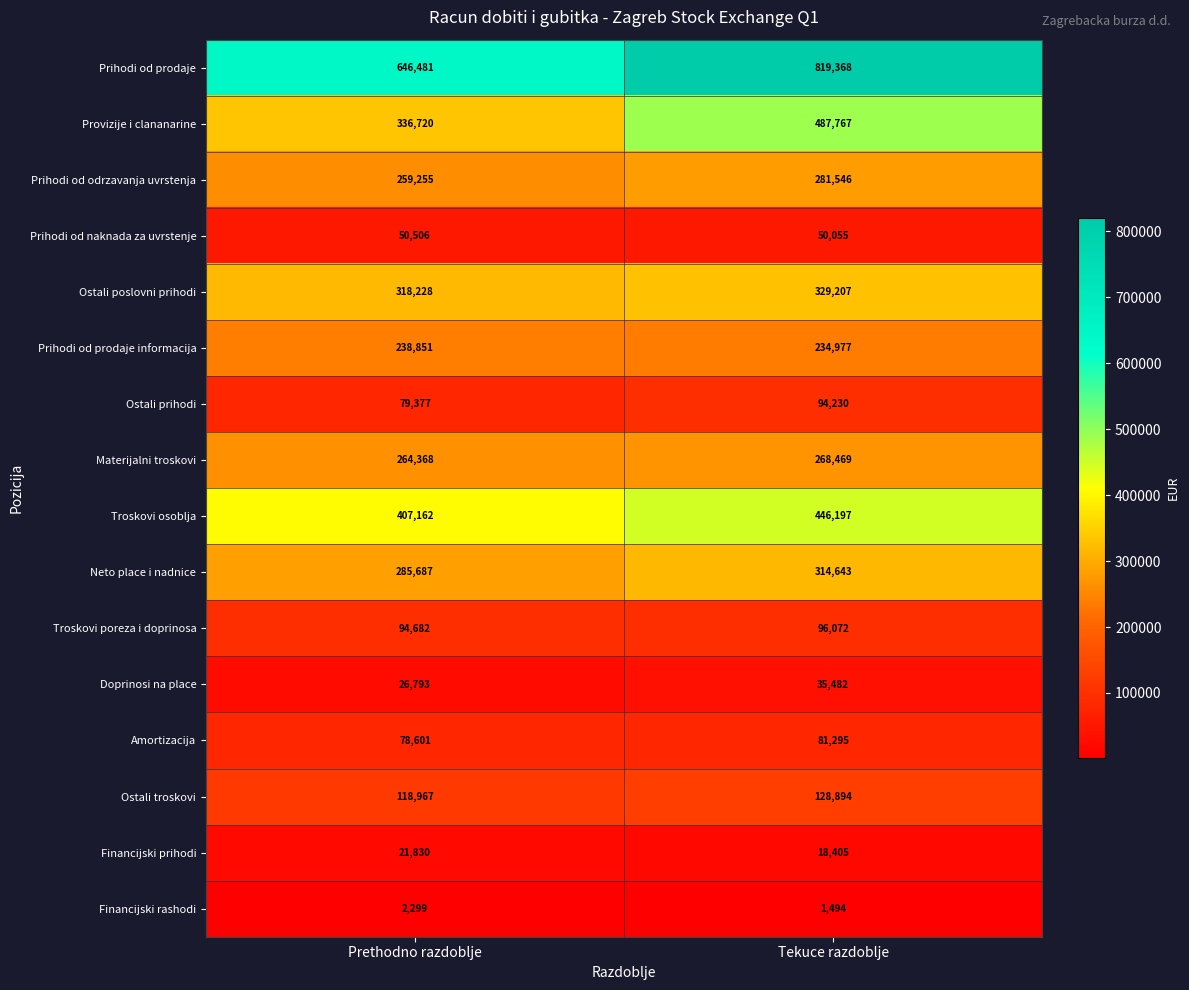

What is the minimum value shown in the chart?

1494